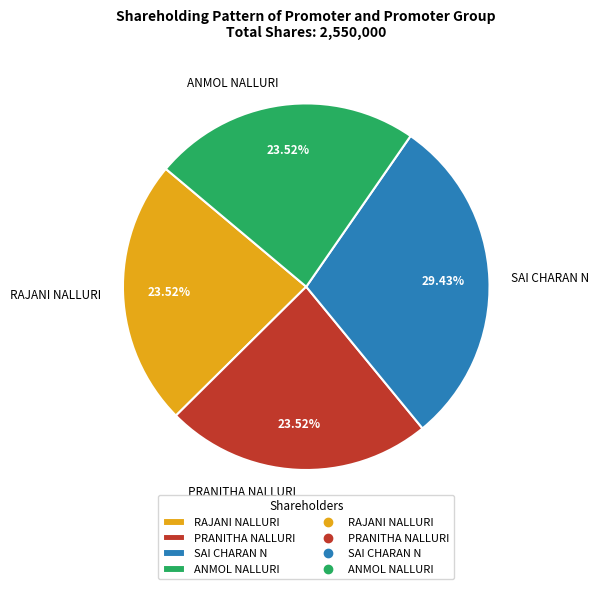

Which slice is the largest?

SAI CHARAN N